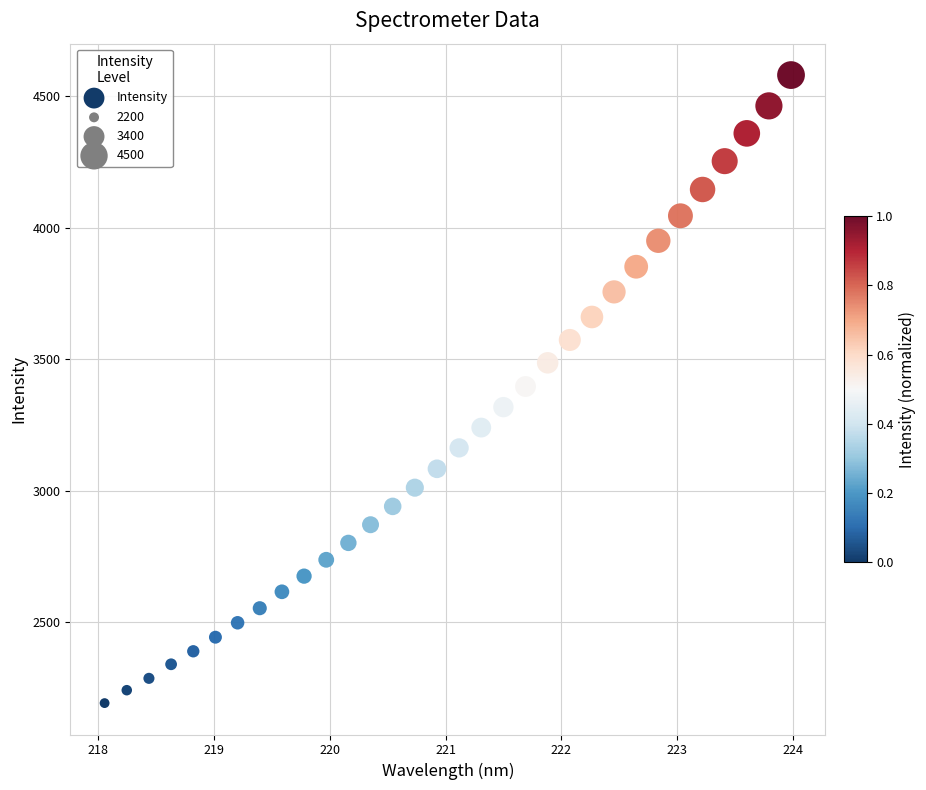

What is the range of X values (max minus min)?

5.9